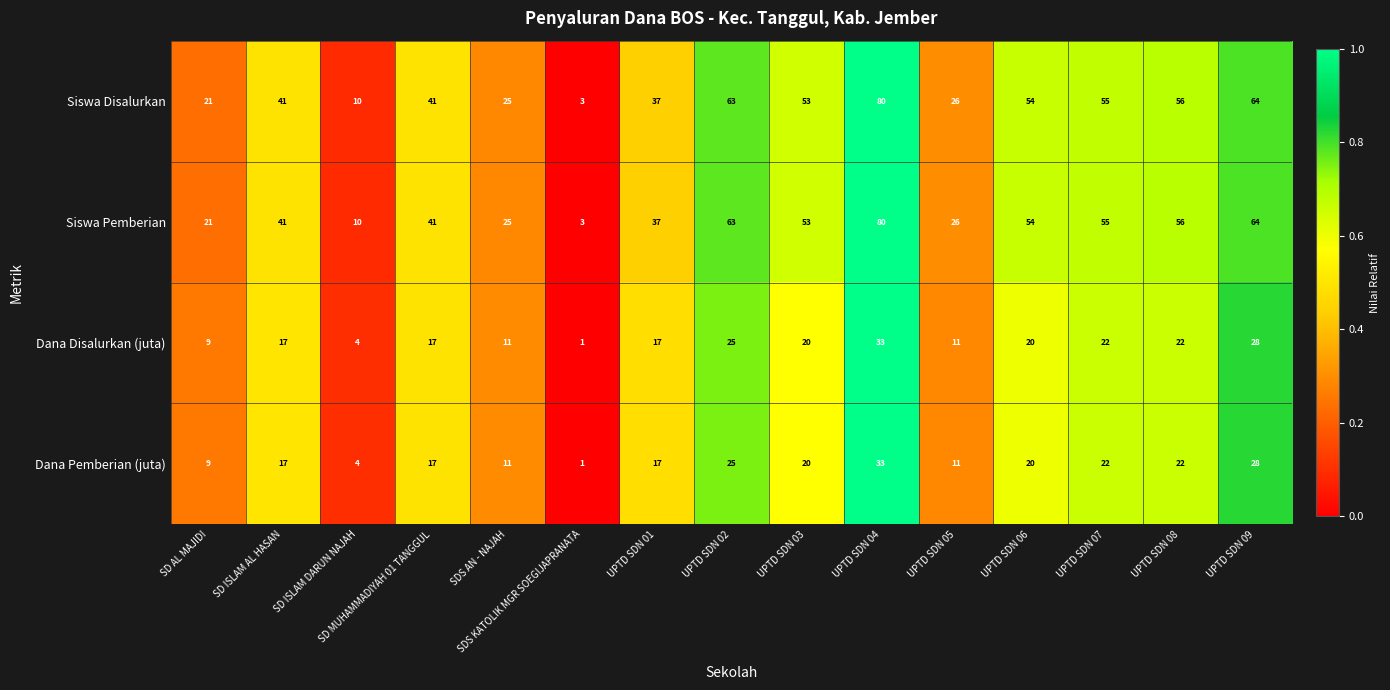

What is the total value across all series at UPTD SDN 01?

108